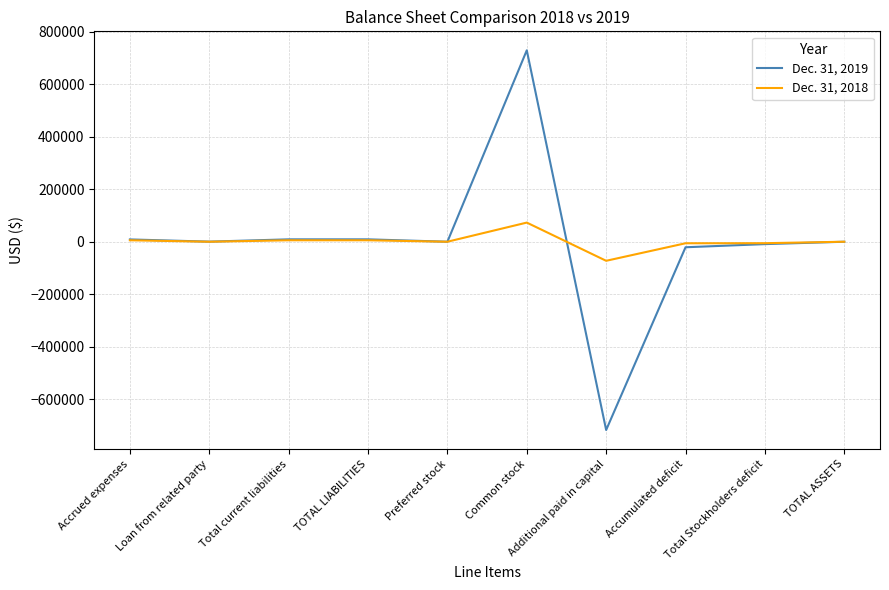

Which category has the lowest value across all series?

Additional paid in capital